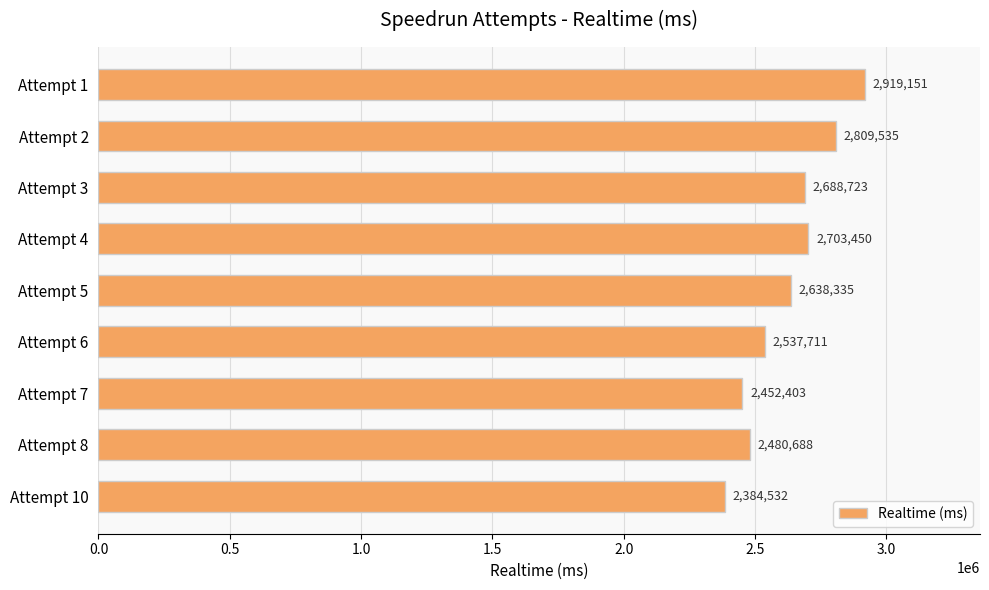

Rank the categories by value from lowest to highest.

Attempt 10, Attempt 7, Attempt 8, Attempt 6, Attempt 5, Attempt 3, Attempt 4, Attempt 2, Attempt 1